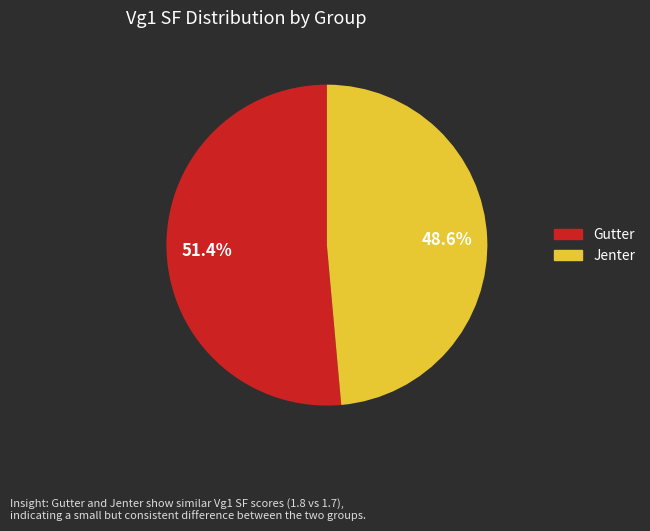

The Jenter slice represents 49% of the pie. True or false?

True